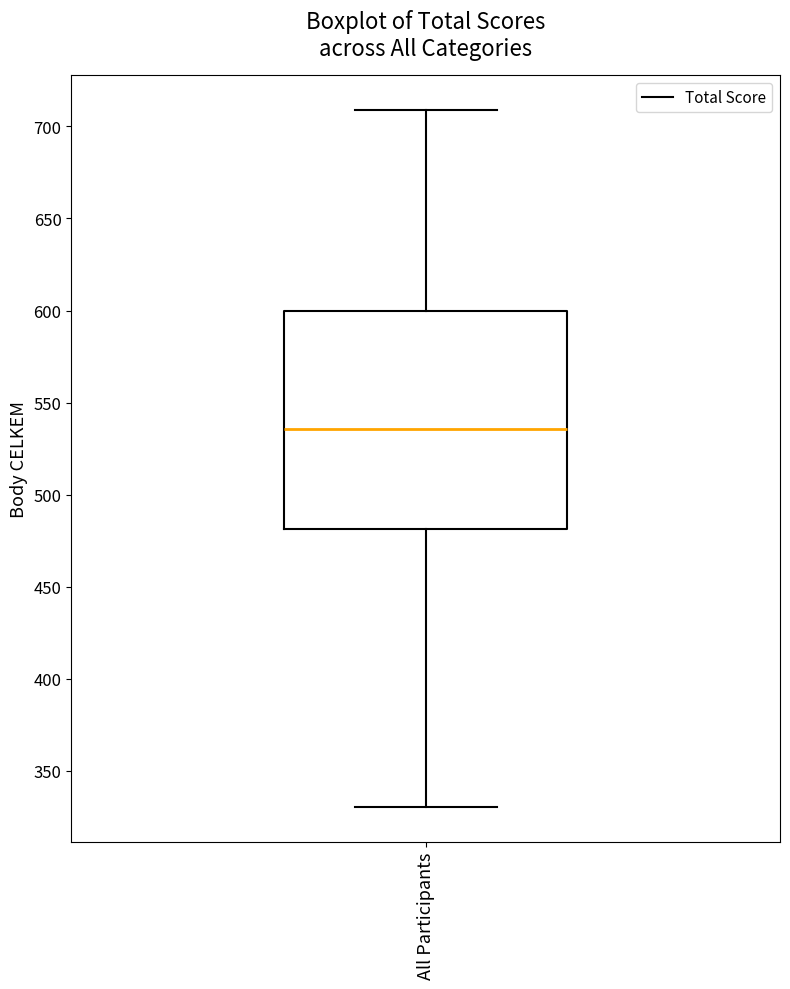

Where is the lower edge of the box for All Participants on the y-axis? The values are not printed on the chart, so give them approximately, as read against the axis.

480